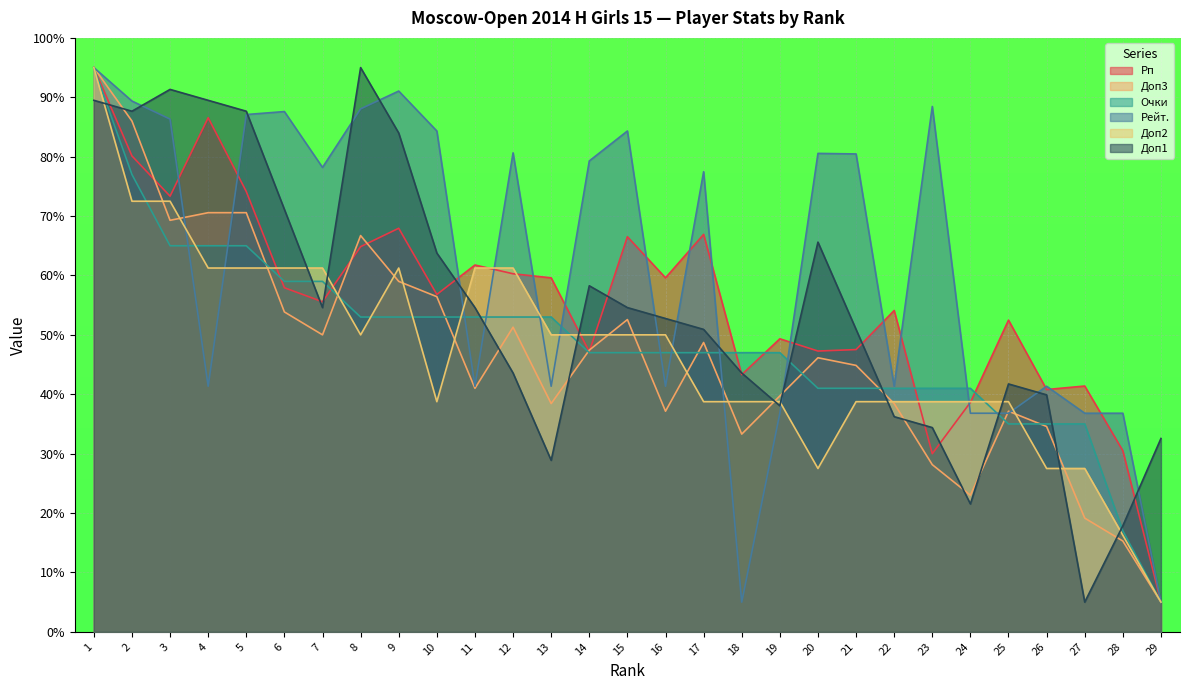

Reading left to right, list all the values displayed in this chart.

Рп: 95.0	80.1	73.3	86.6	74.1	57.9	55.6	64.9	67.9	56.8	61.8	60.3	59.6	47.2	66.5	59.6	66.9	43.3	49.3	47.3	47.5	54.1	30.0	38.6	52.5	40.8	41.4	30.5	5.0
Доп3: 95.0	86.0	69.3	70.6	70.6	53.9	50.0	66.7	59.0	56.4	41.0	51.3	38.4	47.4	52.6	37.1	48.7	33.3	39.7	46.1	44.9	38.4	28.1	23.0	37.1	34.6	19.1	15.3	5.0
Очки: 95.0	77.0	65.0	65.0	65.0	59.0	59.0	53.0	53.0	53.0	53.0	53.0	53.0	47.0	47.0	47.0	47.0	47.0	47.0	41.0	41.0	41.0	41.0	41.0	35.0	35.0	35.0	17.0	5.0
Рейт.: 95.0	89.4	86.3	41.3	87.1	87.6	78.2	88.0	91.0	84.3	41.3	80.6	41.3	79.3	84.3	41.3	77.5	5.0	36.8	80.6	80.5	41.3	88.5	36.8	36.8	41.3	36.8	36.8	5.0
Доп2: 95.0	72.5	72.5	61.2	61.2	61.2	61.2	50.0	61.2	38.8	61.2	61.2	50.0	50.0	50.0	50.0	38.8	38.8	38.8	27.5	38.8	38.8	38.8	38.8	38.8	27.5	27.5	16.2	5.0
Доп1: 89.5	87.7	91.3	89.5	87.7	71.1	54.6	95.0	84.0	63.8	54.6	43.6	28.9	58.3	54.6	52.8	50.9	43.6	38.1	65.6	50.9	36.2	34.4	21.5	41.7	39.9	5.0	17.9	32.6